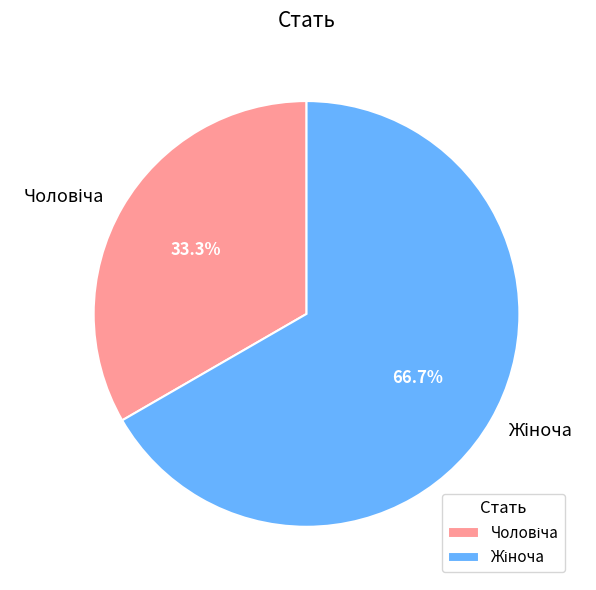

Is there a majority slice in this chart?

Yes